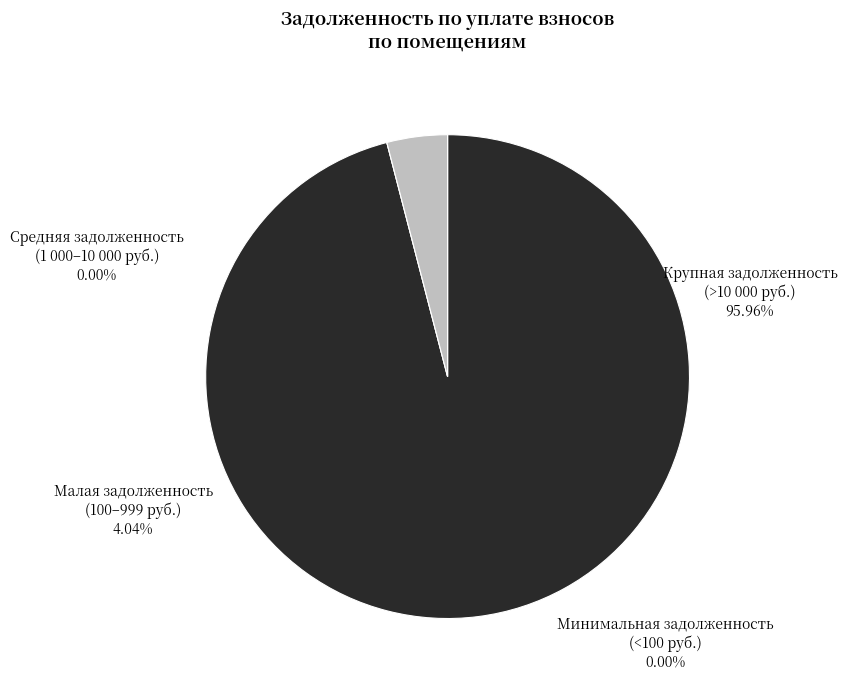

The 8 slice represents 4% of the pie. True or false?

False